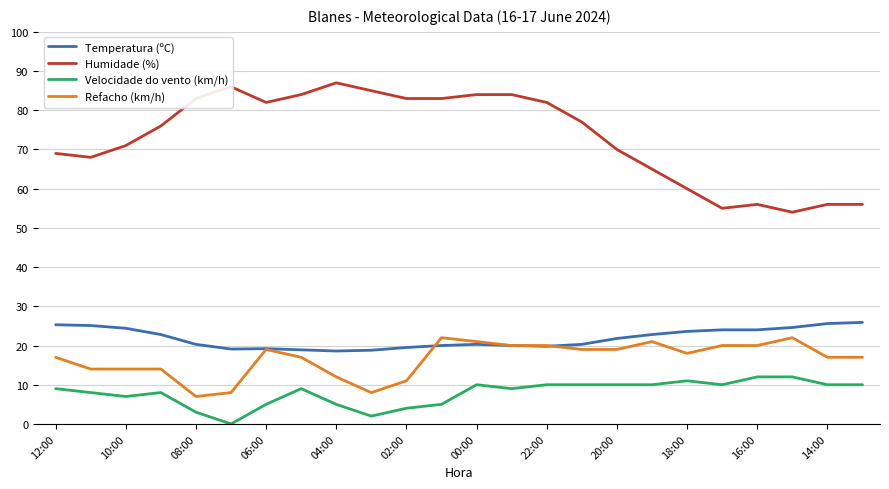

What is the highest value of the Velocidade do vento (km/h) series?

12.0